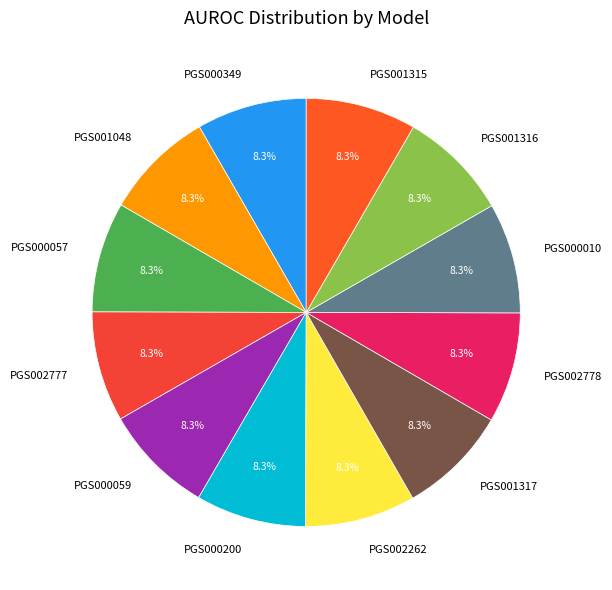

Does any single category account for the majority?

No